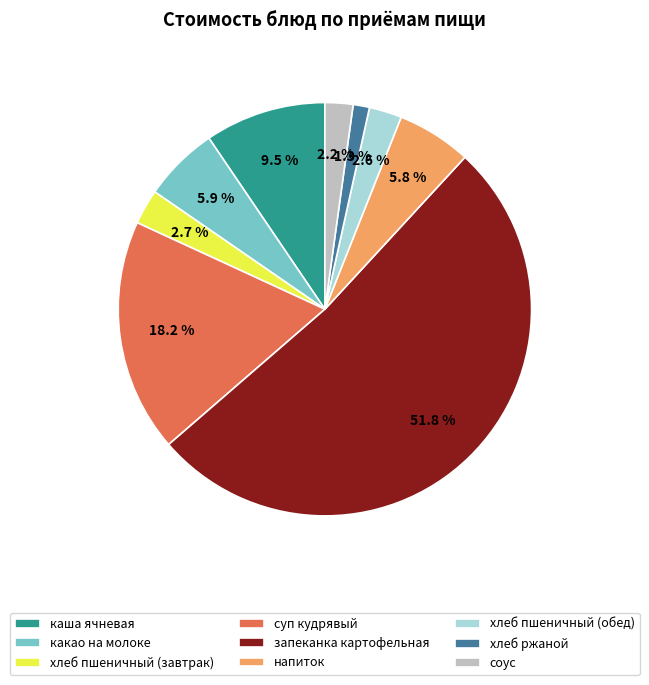

Combined, what portion of the pie is хлеб пшеничный (обед) and суп кудрявый?

20.8%